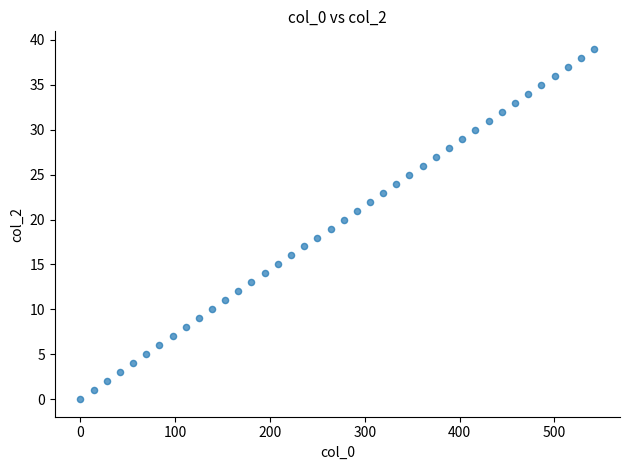

What is the range of Y values (max minus min)?

39